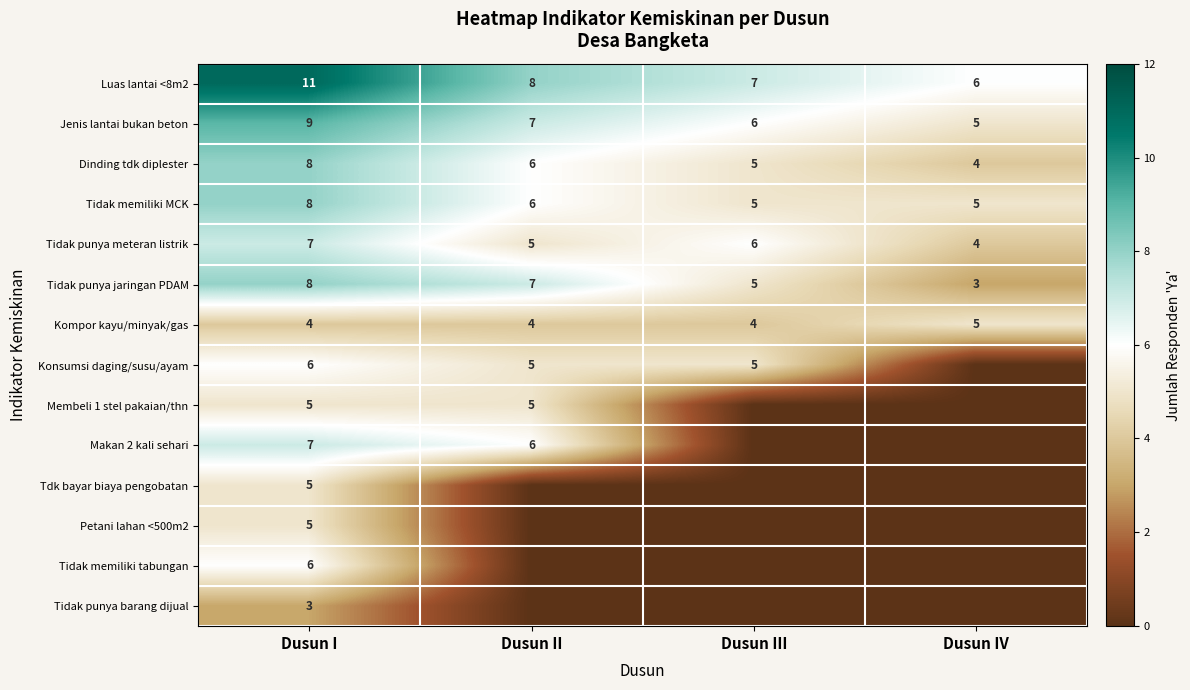

What value does the Kompor kayu/minyak/gas series have at Dusun III?

4